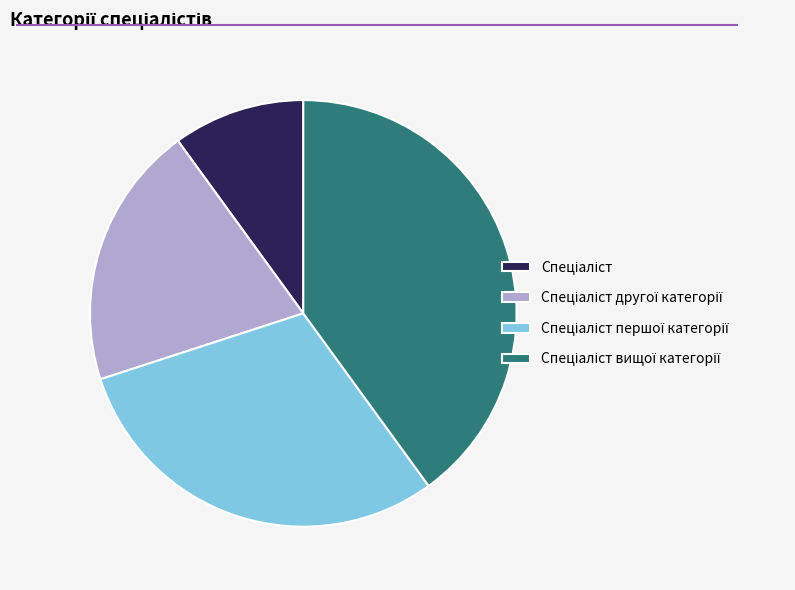

Does any single category account for the majority?

No